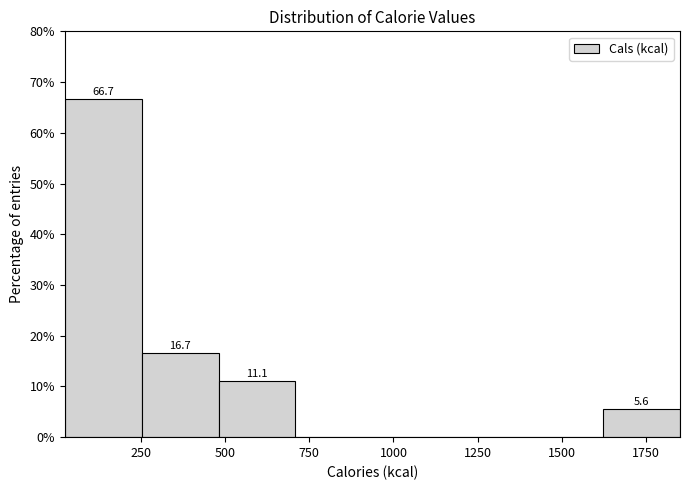

Over which range of the x-axis is the bar tallest?

50 to 250